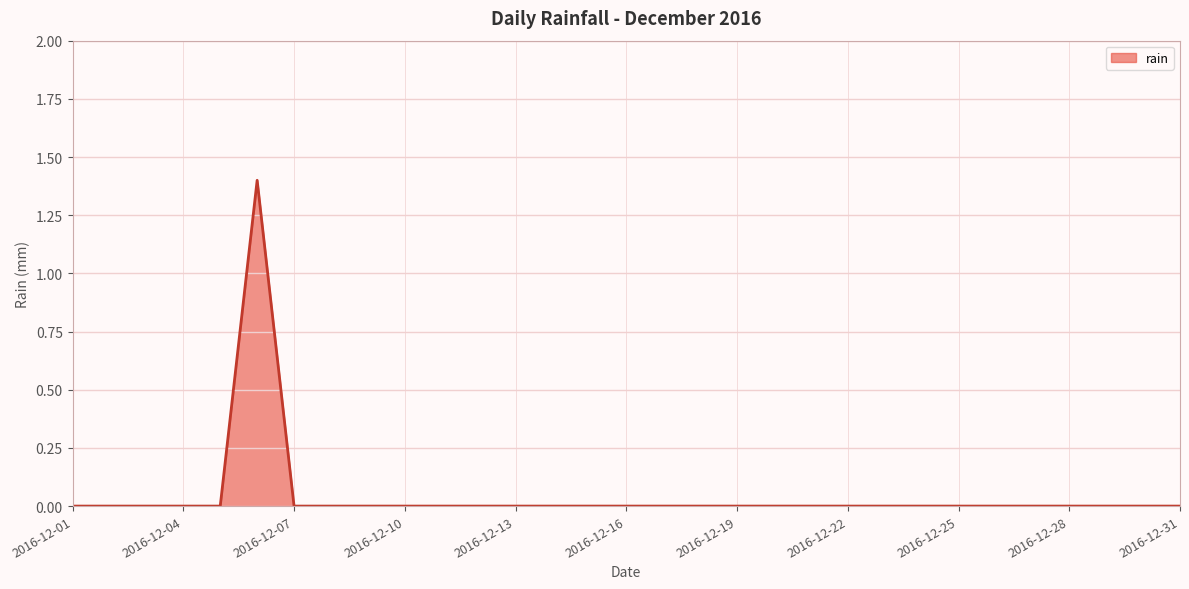

What is the maximum value shown in the chart?

1.4